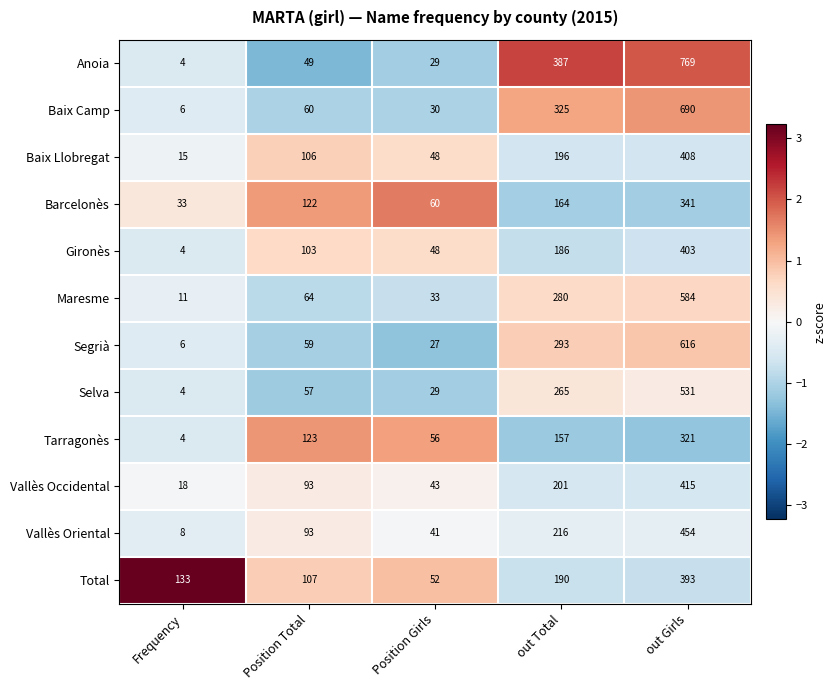

What is the total value across all series at Frequency?

246